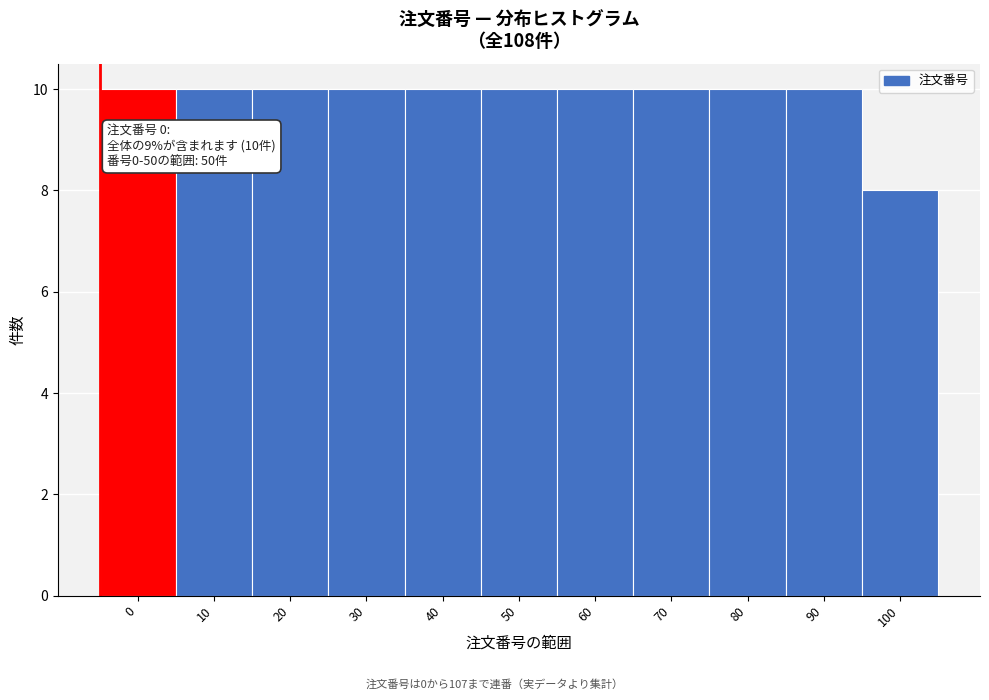

Reading left to right, what are all the values shown in this chart?

0=10	10=10	20=10	30=10	40=10	50=10	60=10	70=10	80=10	90=10	100=8